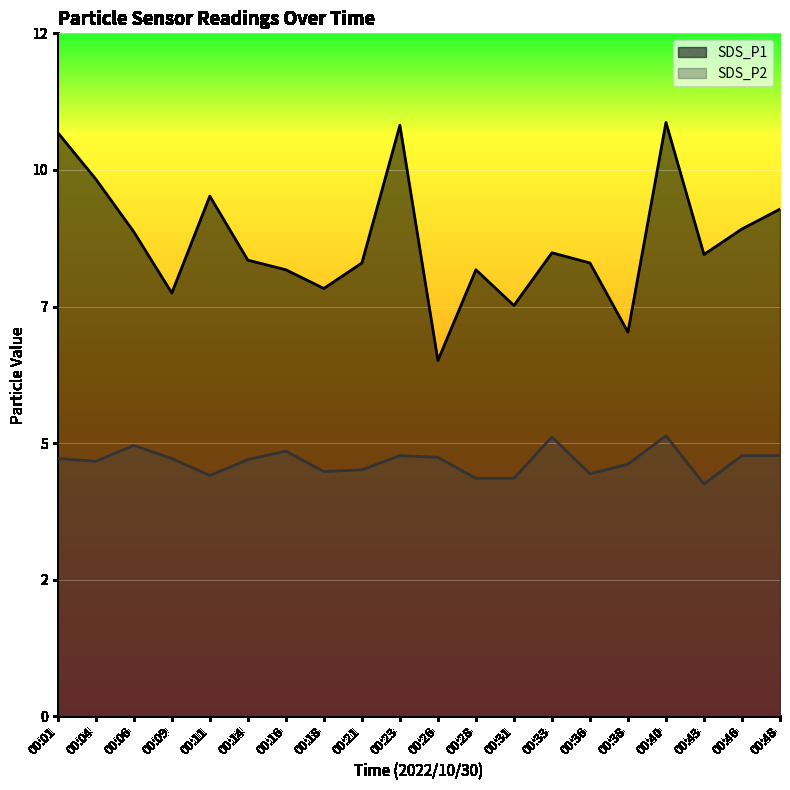

Which series has the widest spread of values?

SDS_P1